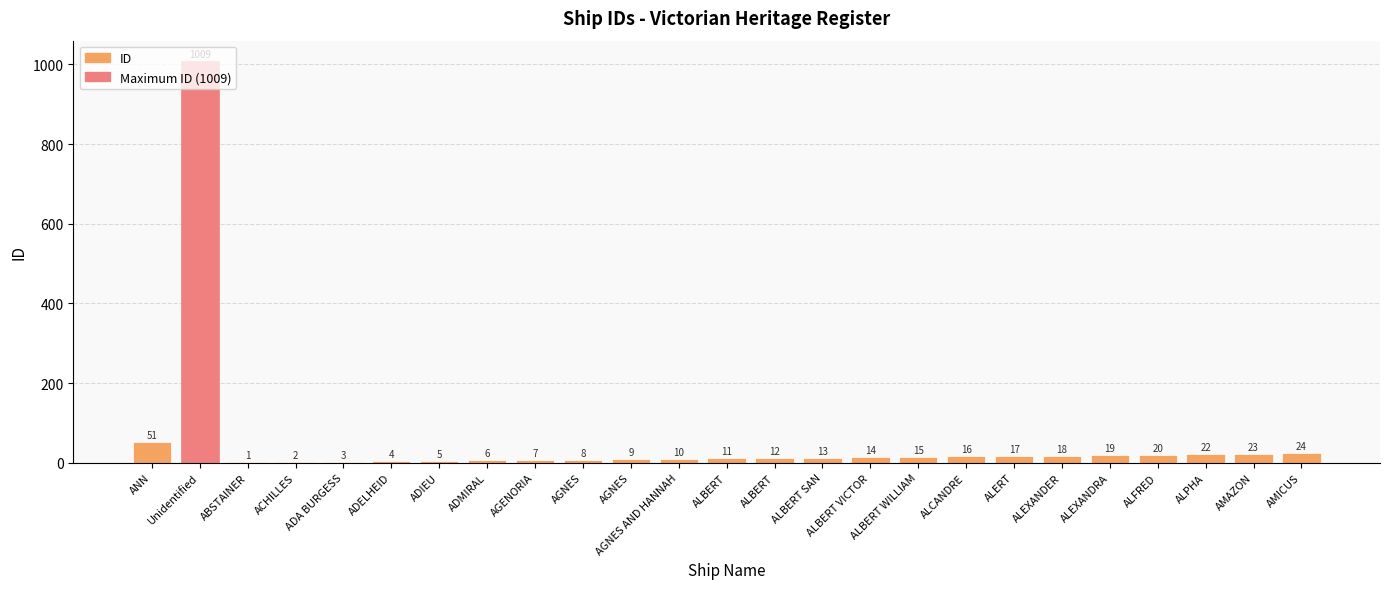

Reading right to left, list all the values displayed in this chart.

24	23	22	20	19	18	17	16	15	14	13	12	11	10	9	8	7	6	5	4	3	2	1	1009	51